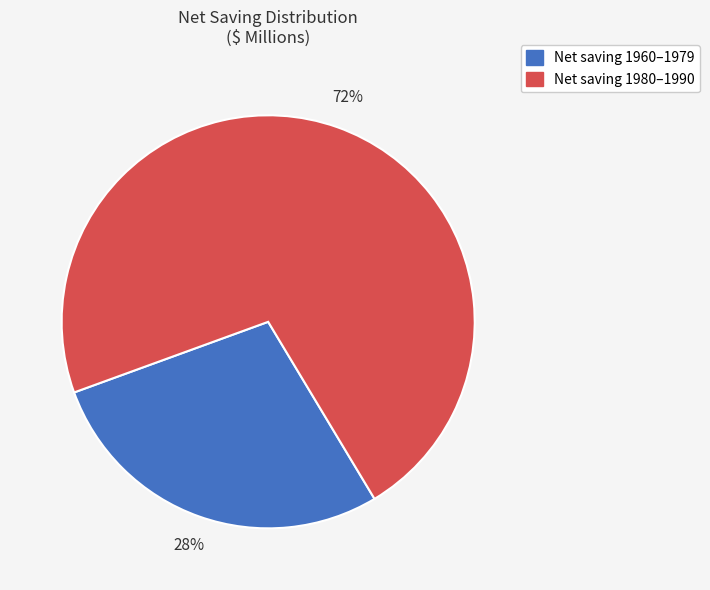

To the nearest percent, what is the average slice percentage?

50%